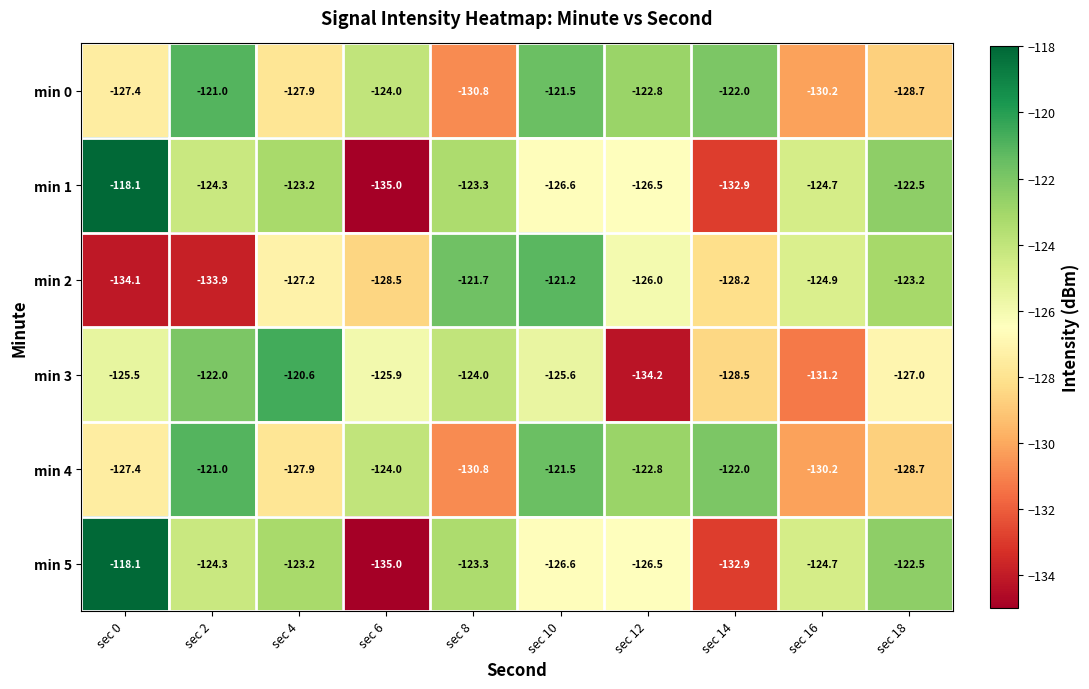

At which category is the sum across all series the highest?

sec 10